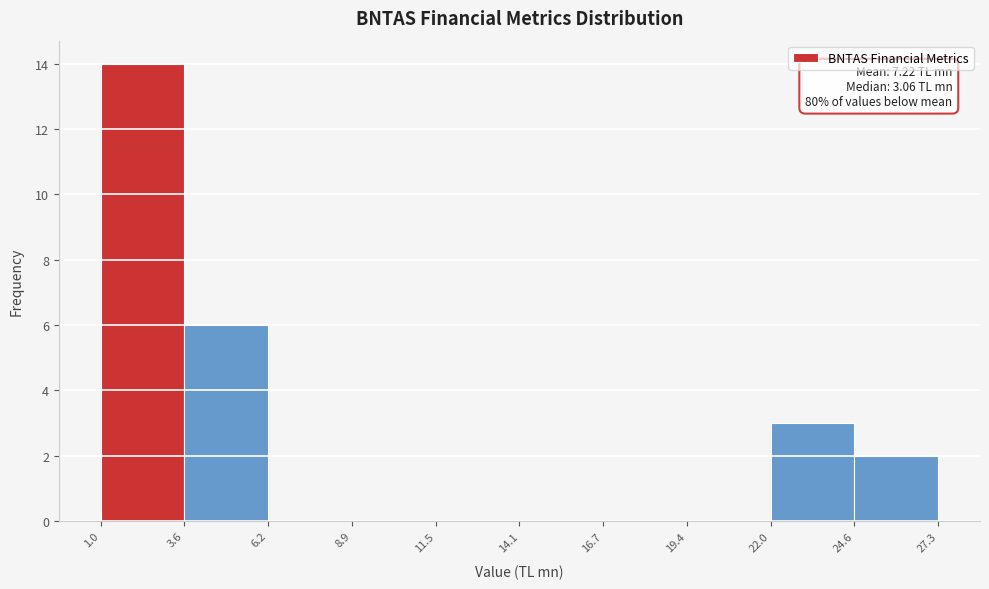

Over which range of the x-axis is the bar tallest?

1.0 to 3.6